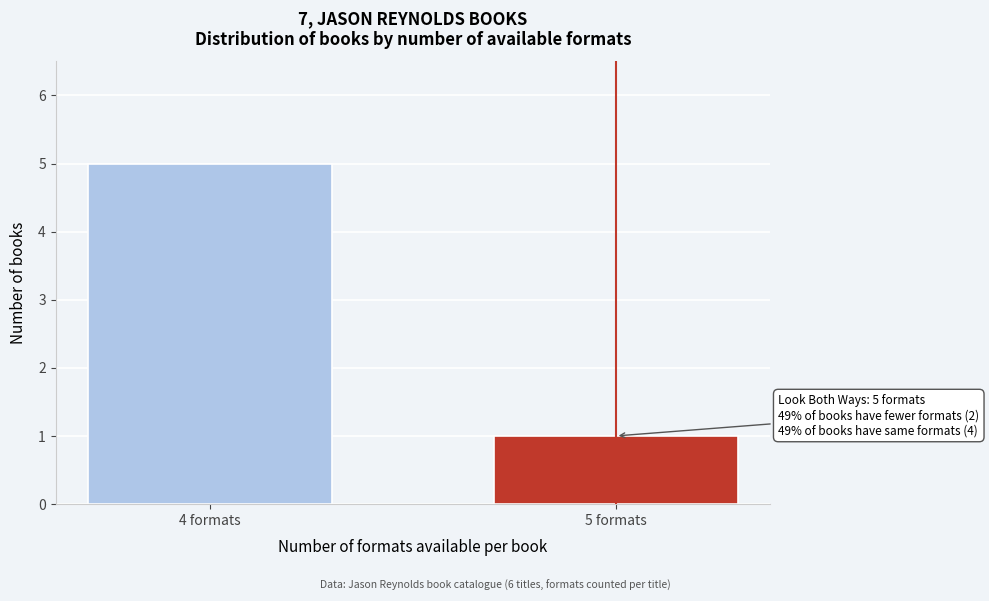

Reading left to right, what are all the values shown in this chart?

4 formats=5	5 formats=1